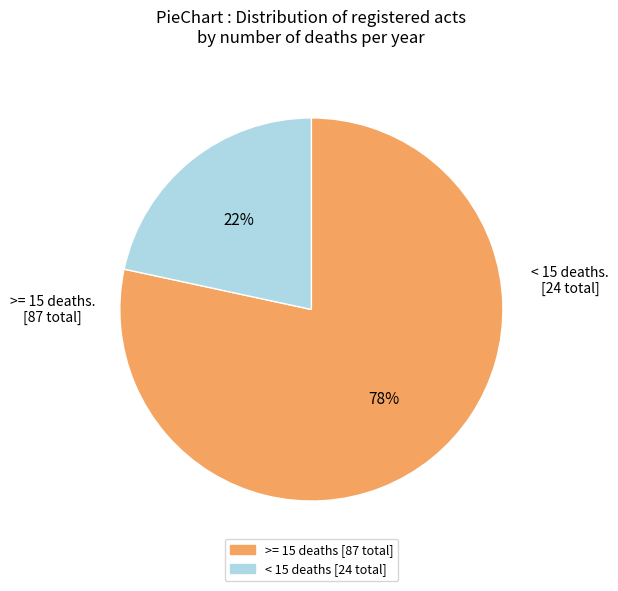

How many segments does this pie chart have?

2